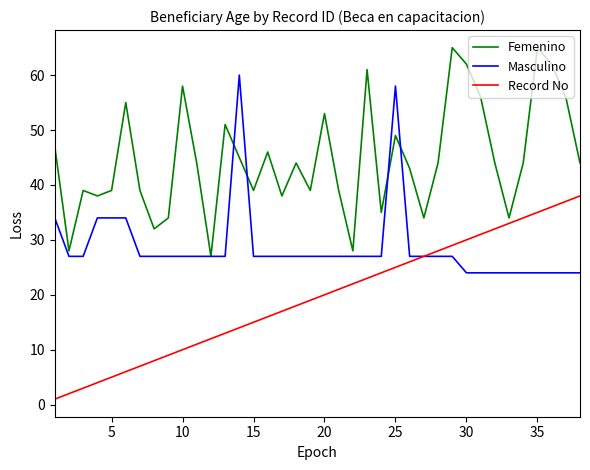

List the series in order of their peak value, highest first.

Femenino, Masculino, Record No